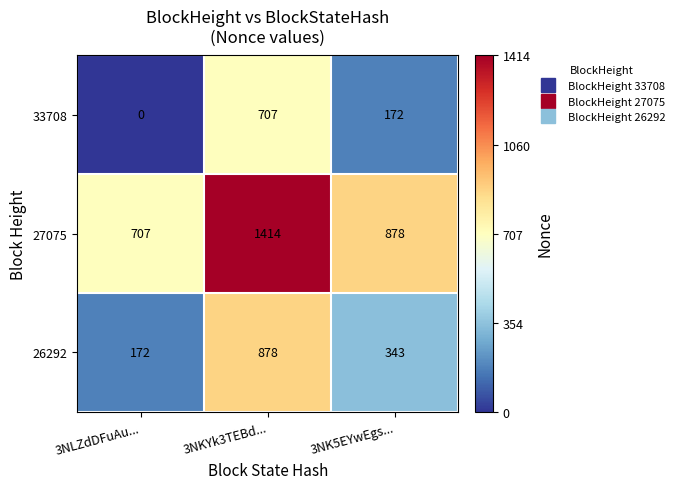

True or false: 27075 has a value of 1037 at 3NLZdDFuAu....

False